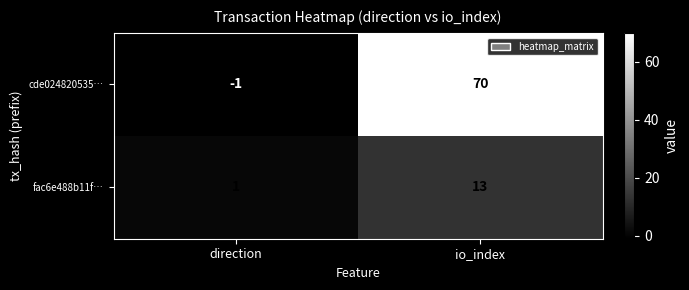

How many data points does each series have?

2